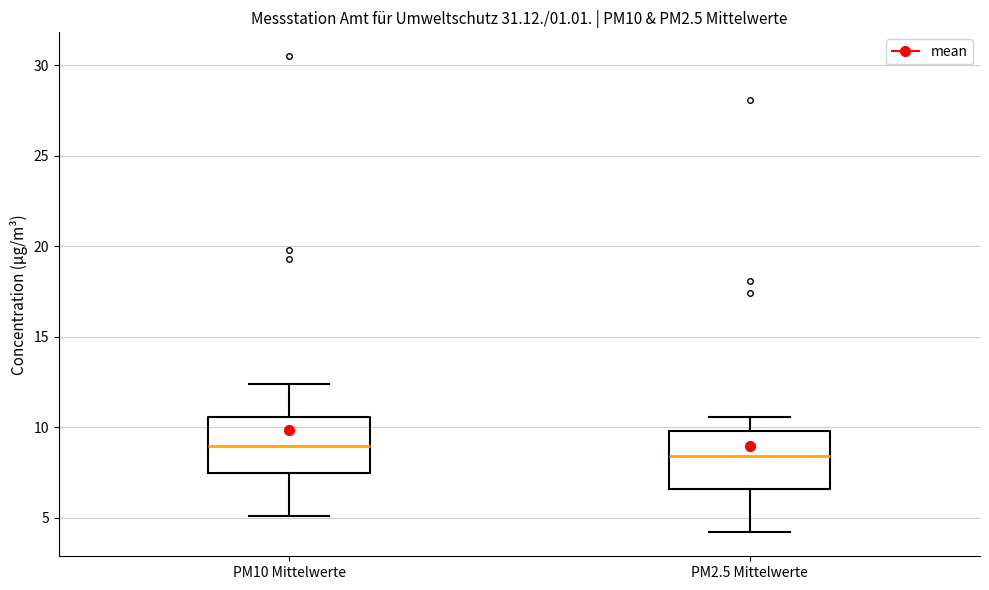

Which box's median line is the highest?

PM10 Mittelwerte